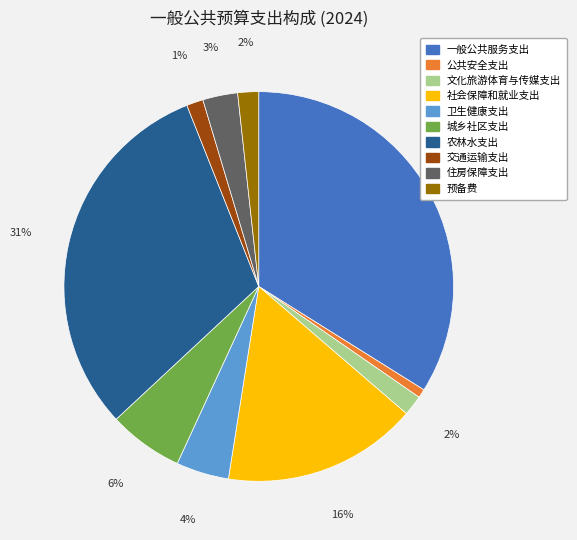

Which has a higher value, 社会保障和就业支出 or 公共安全支出?

社会保障和就业支出